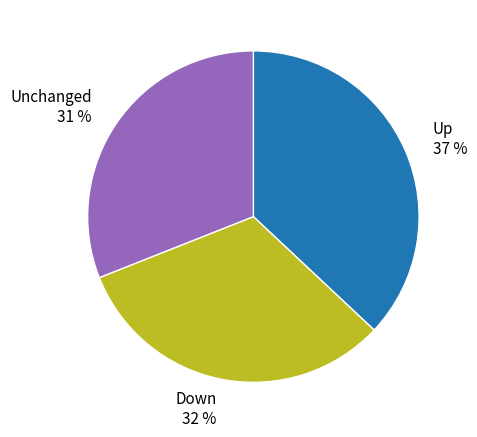

Does any single category account for the majority?

No